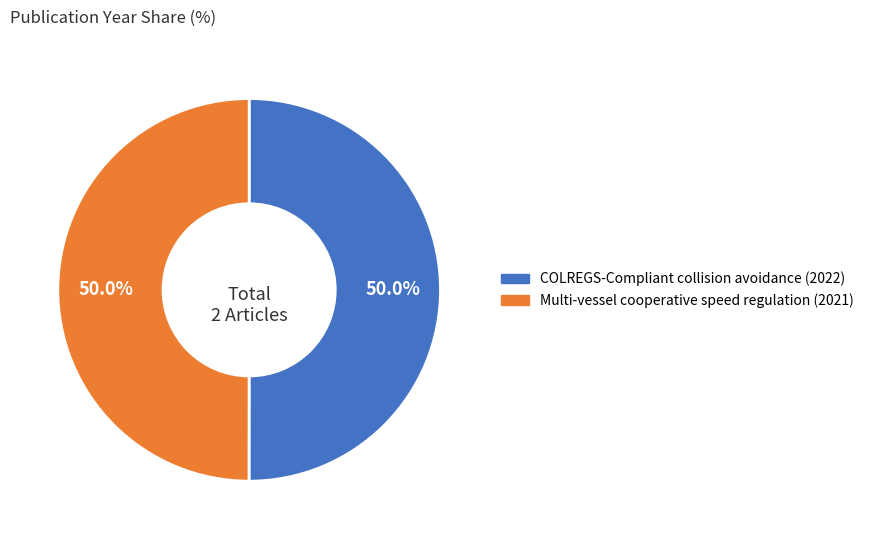

To the nearest percent, what is the combined percentage of Multi-vessel cooperative speed regulation (2021) and COLREGS-Compliant collision avoidance (2022)?

100%